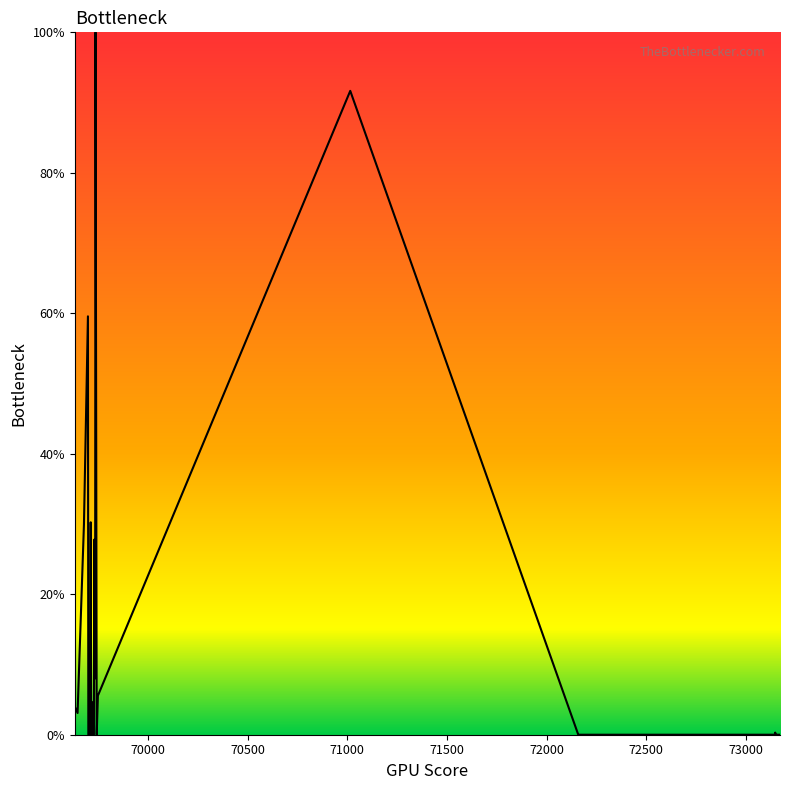

What is the maximum value shown in the chart?

100.0